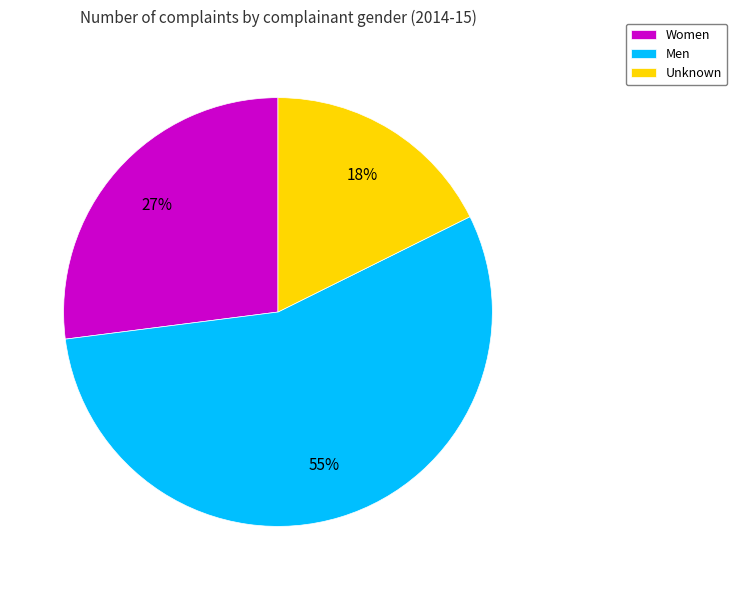

True or false: Unknown accounts for 18% of the total.

True